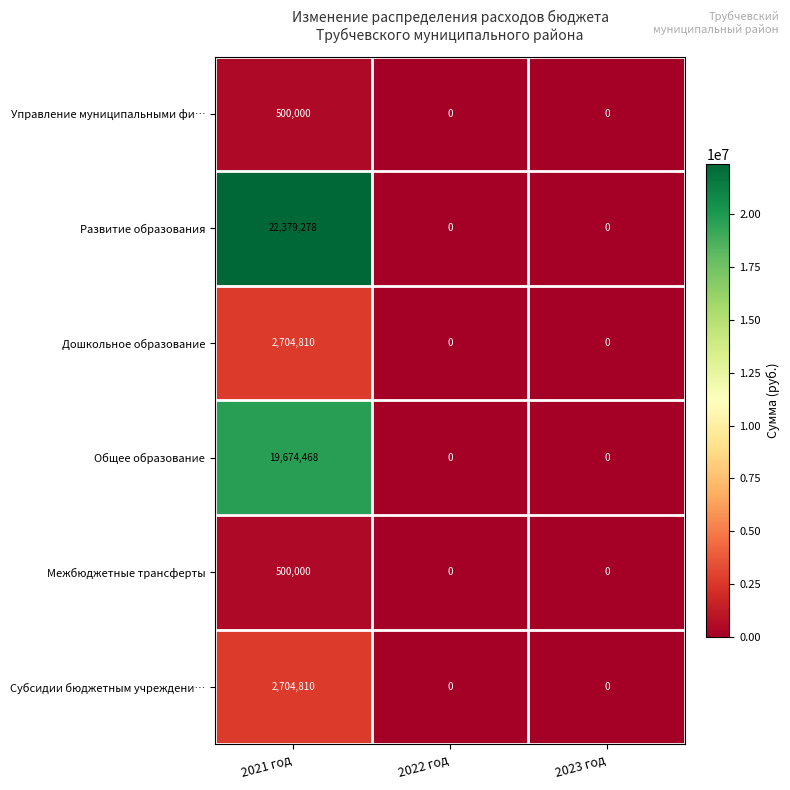

Between 2021 год and 2023 год, which series saw the biggest shift?

Развитие образования